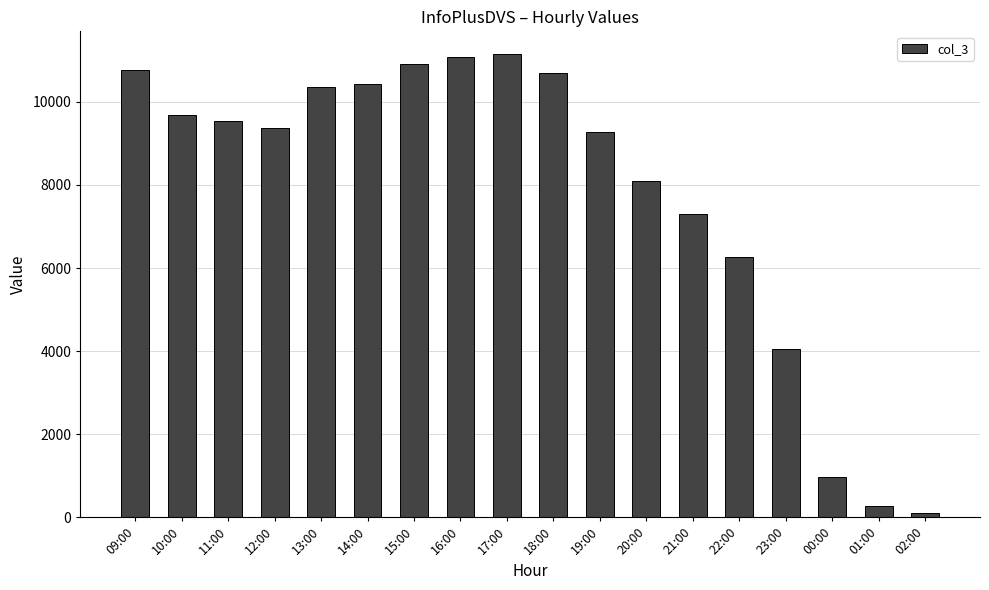

Reading right to left, extract all data points from this chart.

99	259	955	4054	6263	7291	8086	9274	10698	11145	11084	10913	10423	10361	9376	9532	9676	10766